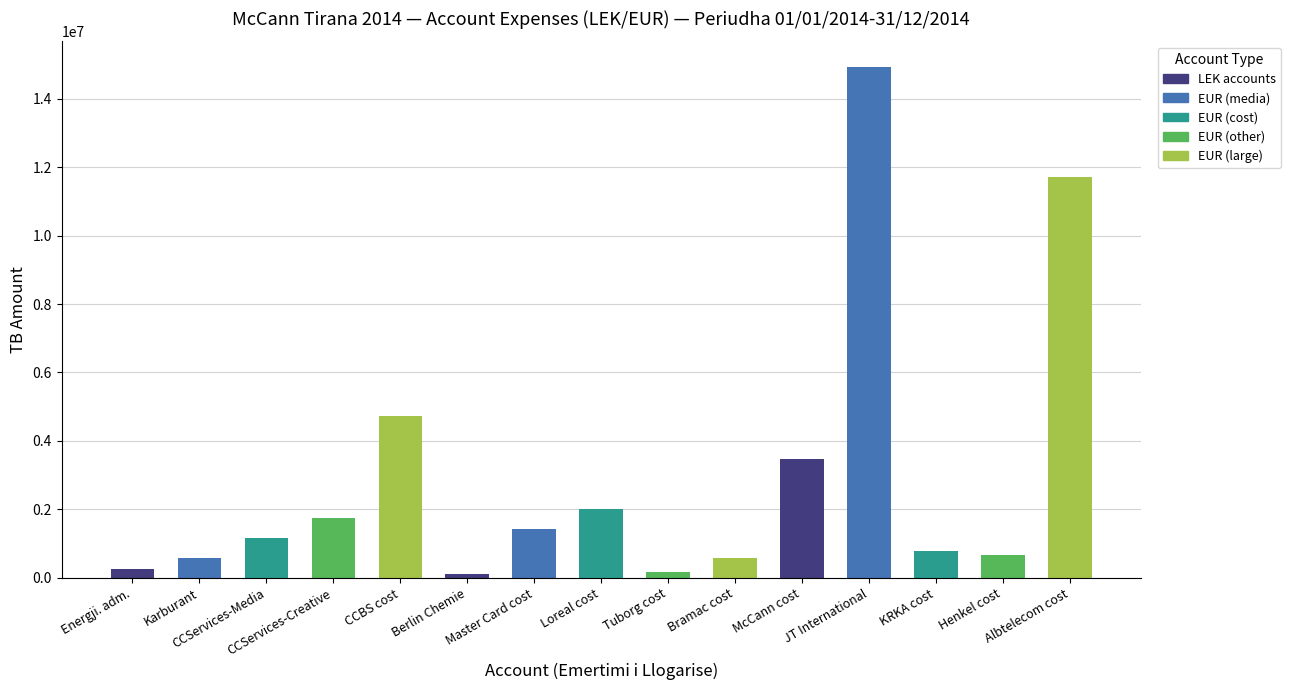

What is the maximum value shown in the chart?

14931158.8